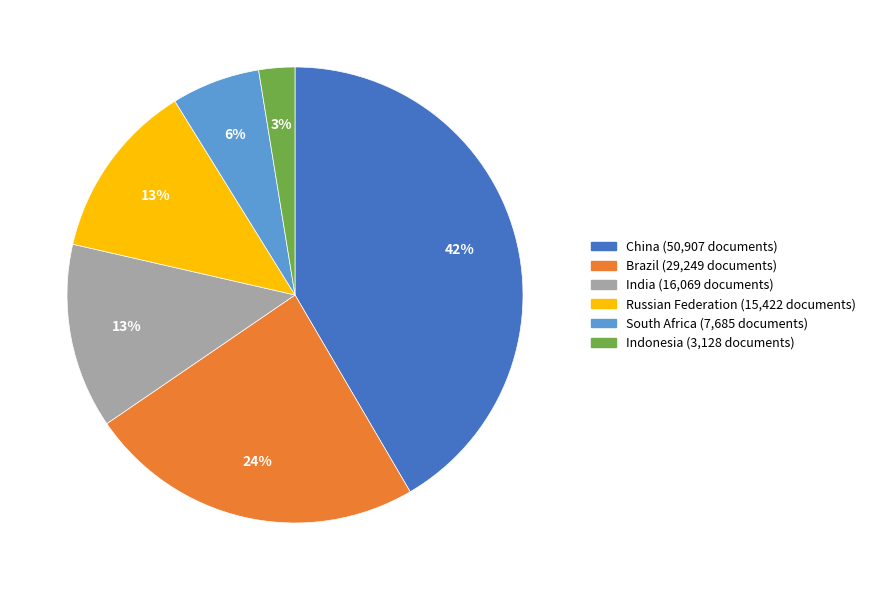

Which has a higher value, China or Indonesia?

China